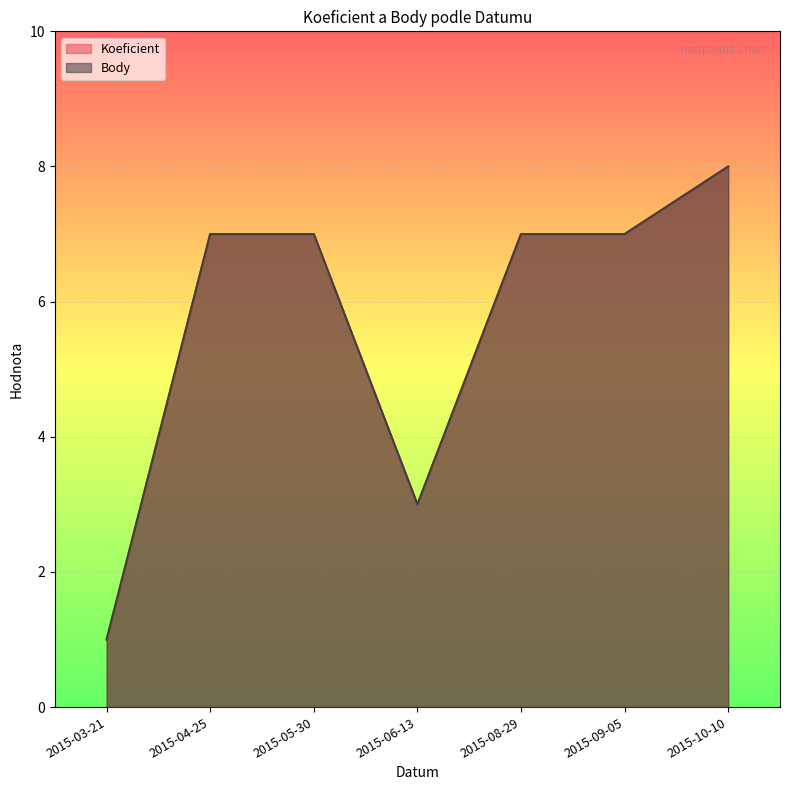

What is the label of the 4th point from the left?

2015-06-13